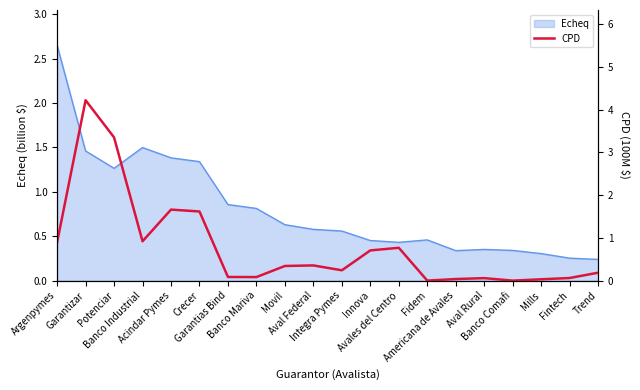

What is the difference between the second highest and second lowest values?

3.4